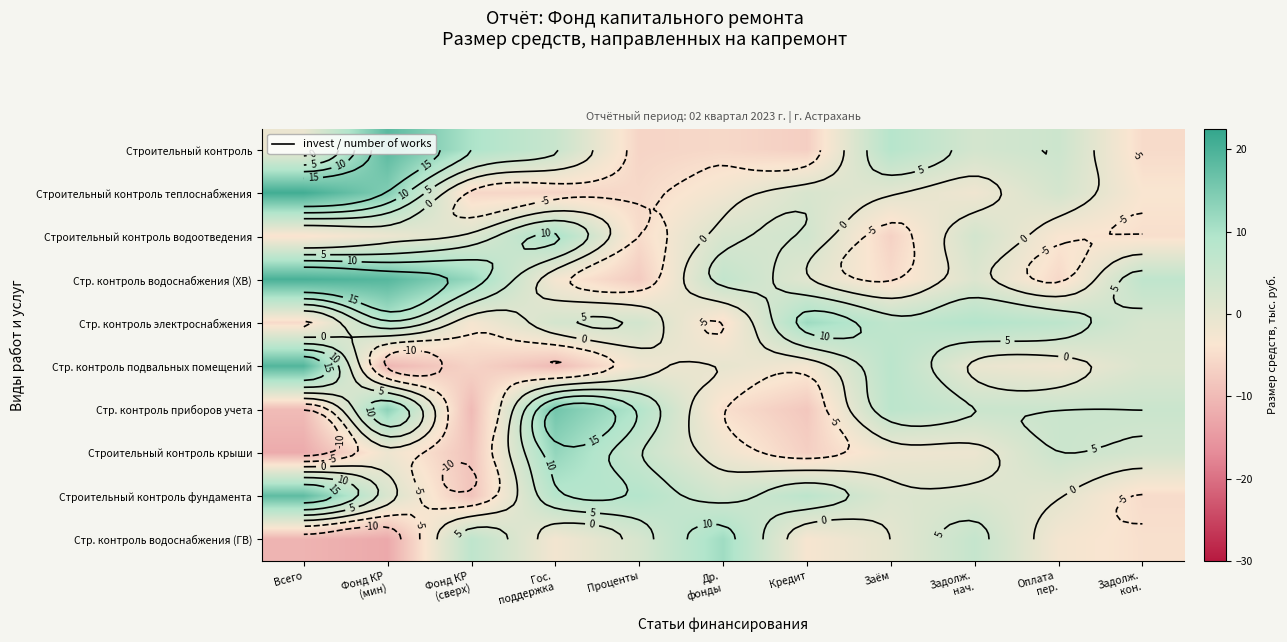

How many categories are shown in the chart?

11